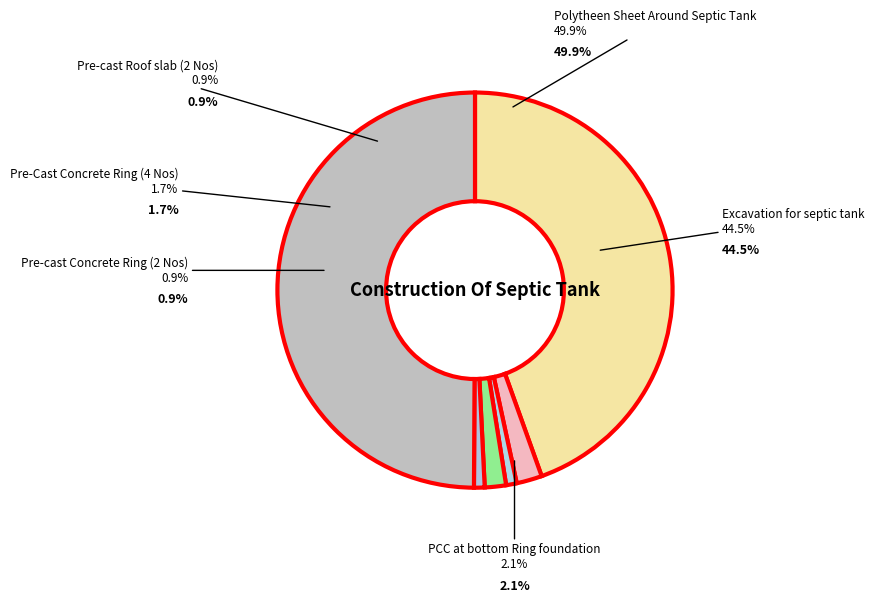

To the nearest percent, what percentage of the pie is Pre-Cast Concrete Ring (4 Nos)?

2%